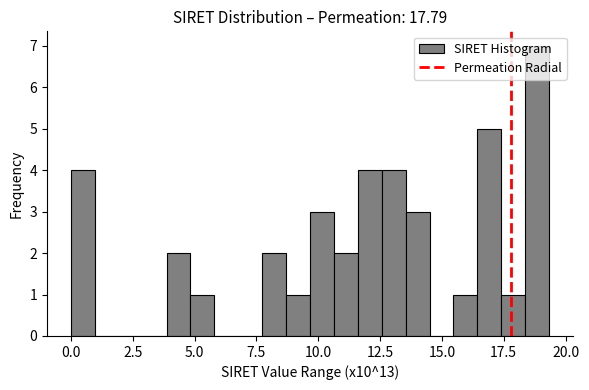

Around what value on the x-axis is the tallest bar? Give the approximate position of its centre, as read against the axis.

19.0